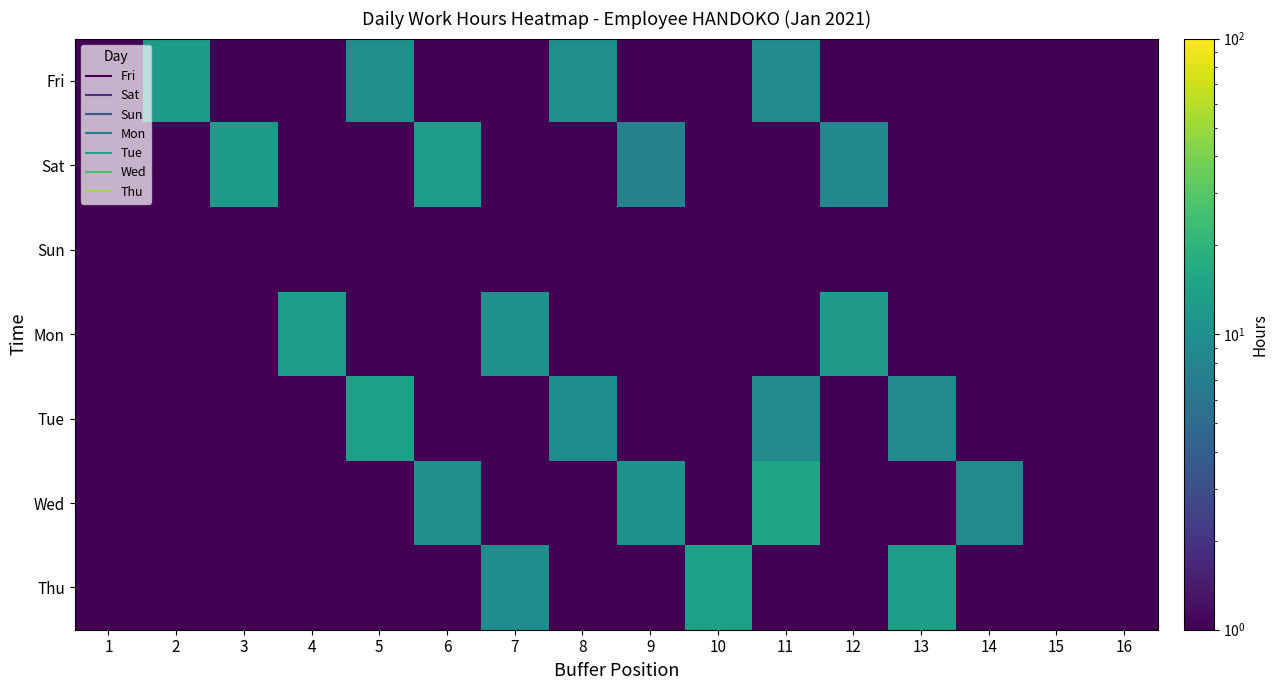

At how many categories does at least one series exceed 4?

13